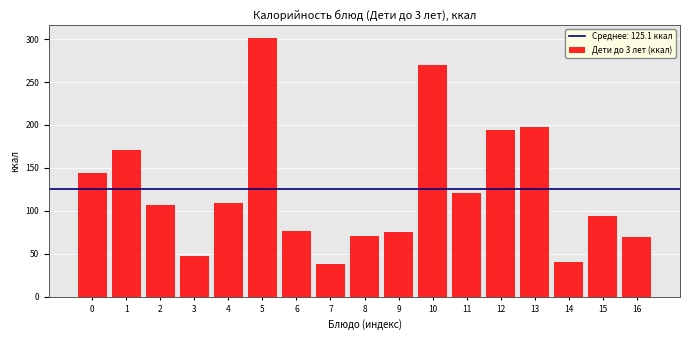

What is the value of the 6th bar from the left?

301.6